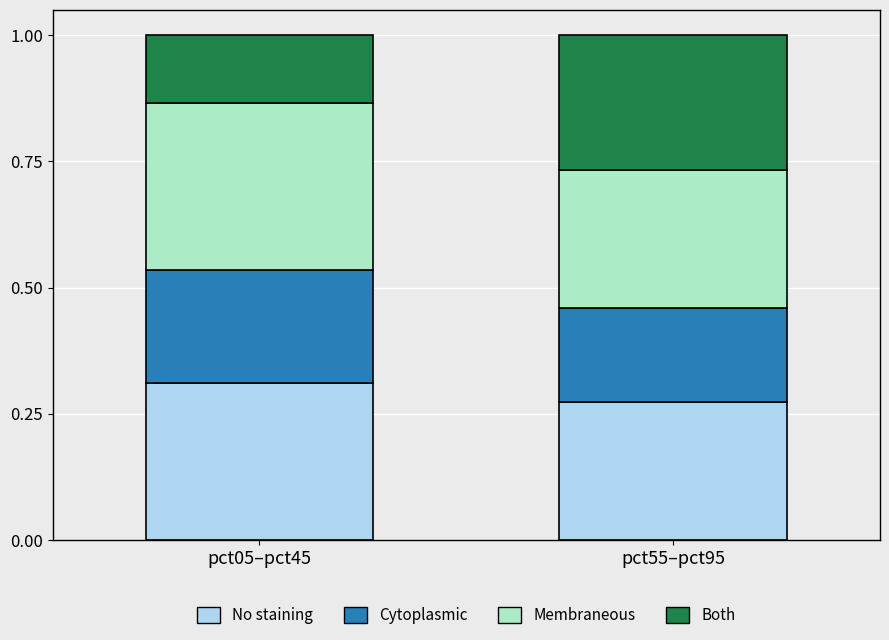

What is the total value across all series at pct05–pct45?

1.0